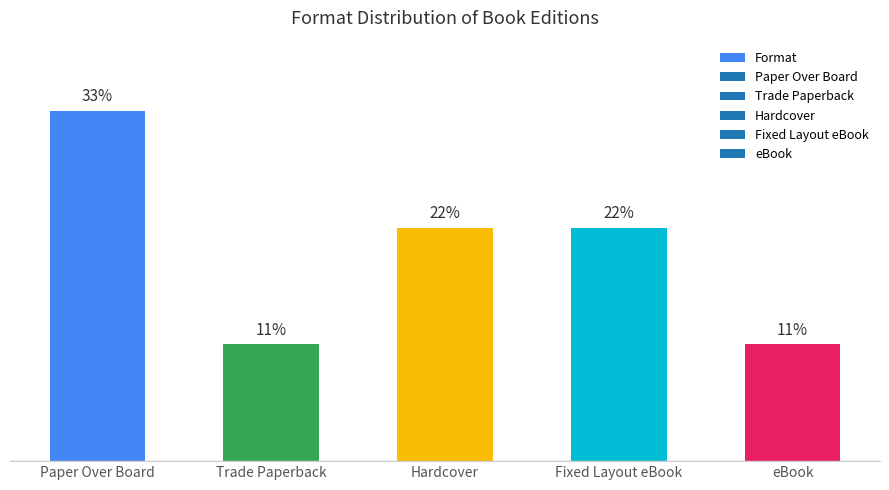

Does the chart contain any negative values?

No